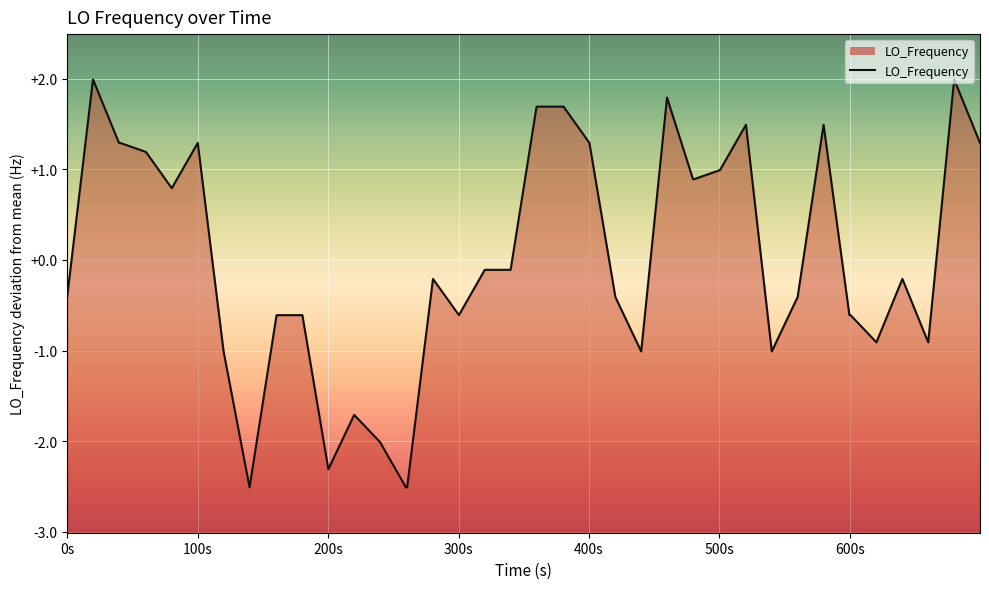

What is the greatest value displayed?

2.0